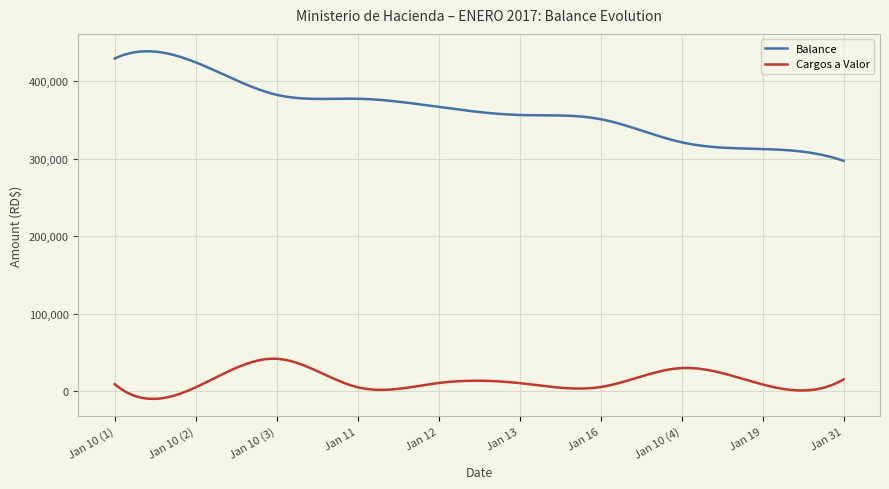

True or false: Balance has more than 1 points higher than both neighbors.

True